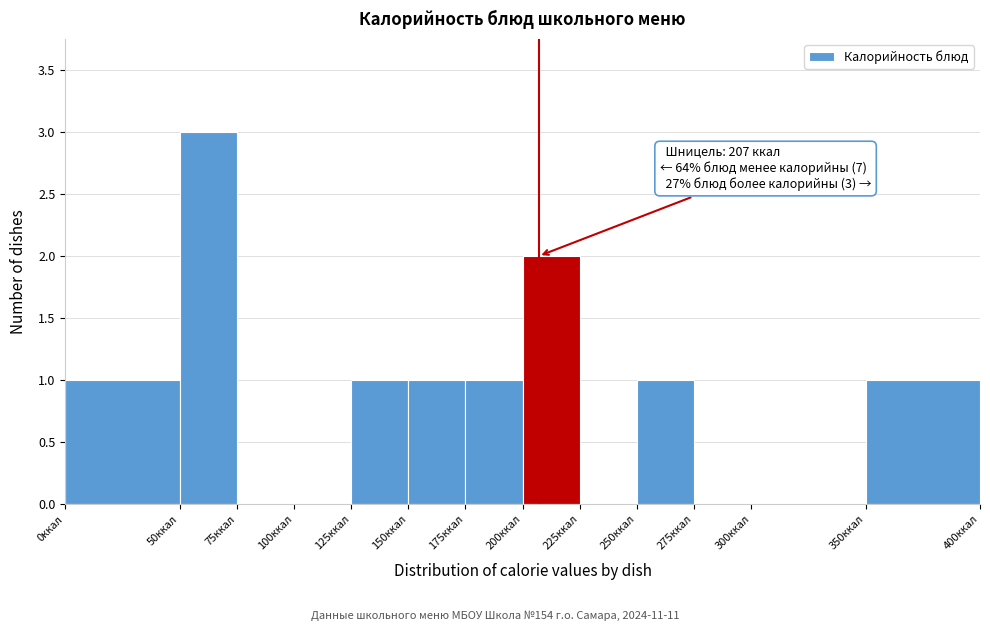

Over which range of the x-axis is the bar tallest?

50 to 75